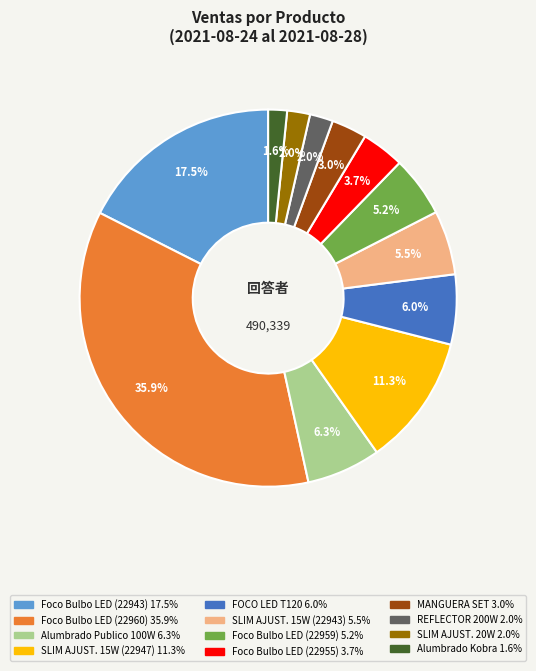

Is there any slice that represents more than half of the pie?

No